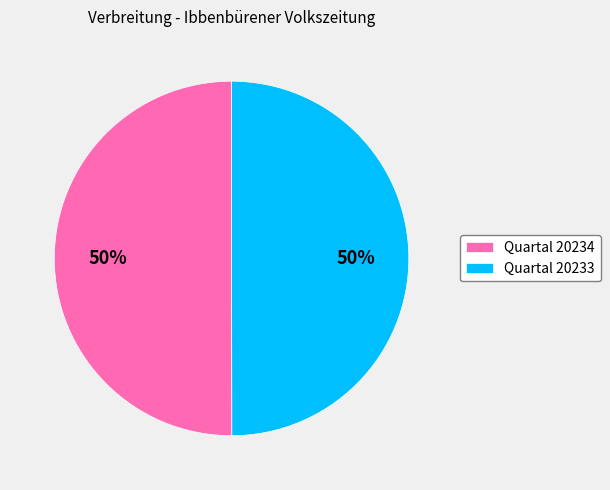

Combined, do Quartal 20234 and Quartal 20233 account for over 50%?

Yes